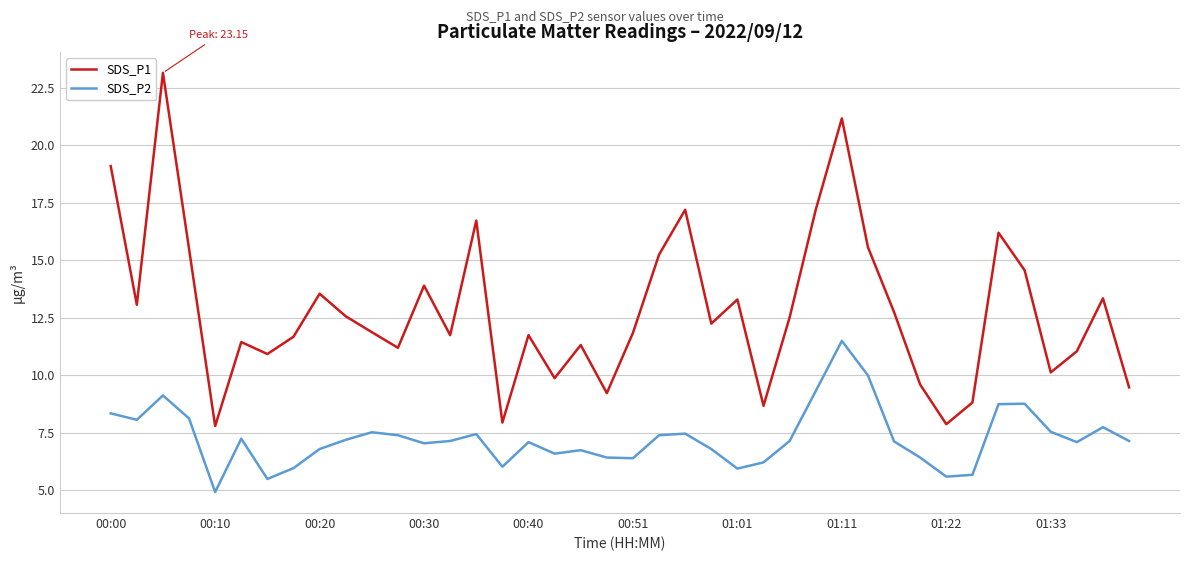

True or false: SDS_P2 and SDS_P1 cross at least once.

False